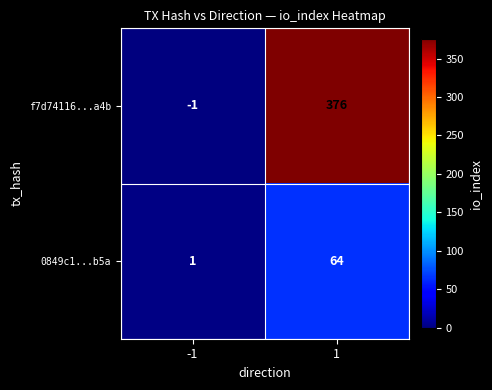

Which series has the largest total across all categories?

f7d74116...a4b